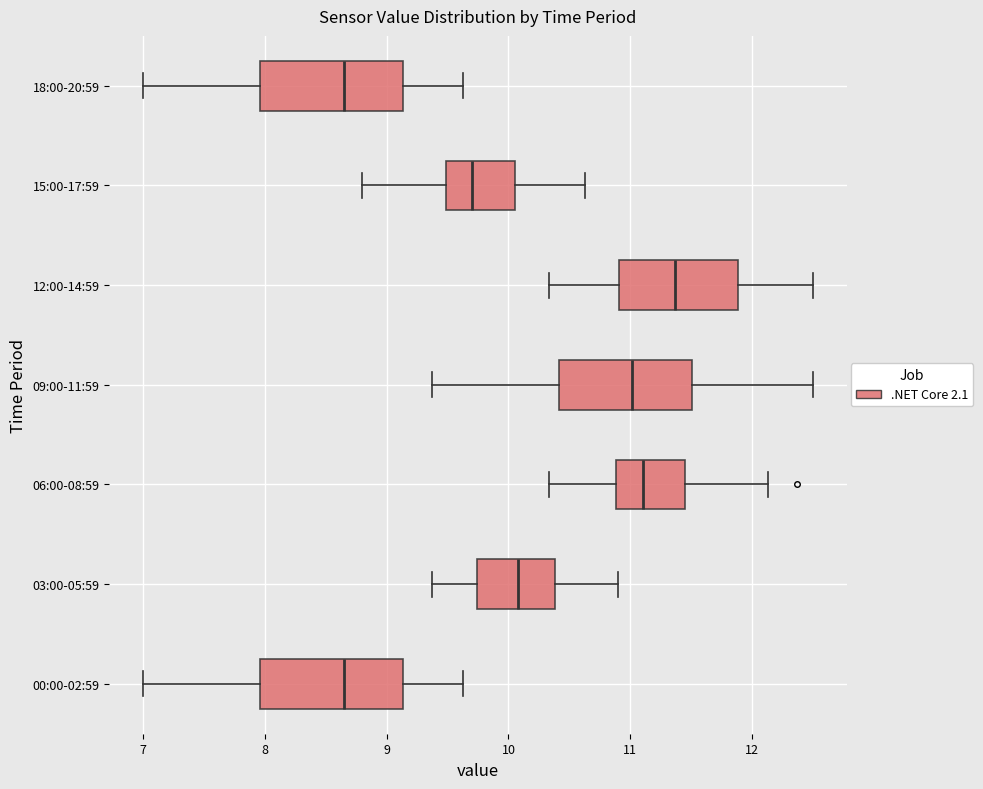

Where does the right whisker of the box for 12:00-14:59 end on the x-axis? The values are not printed on the chart, so give them approximately, as read against the axis.

12.5